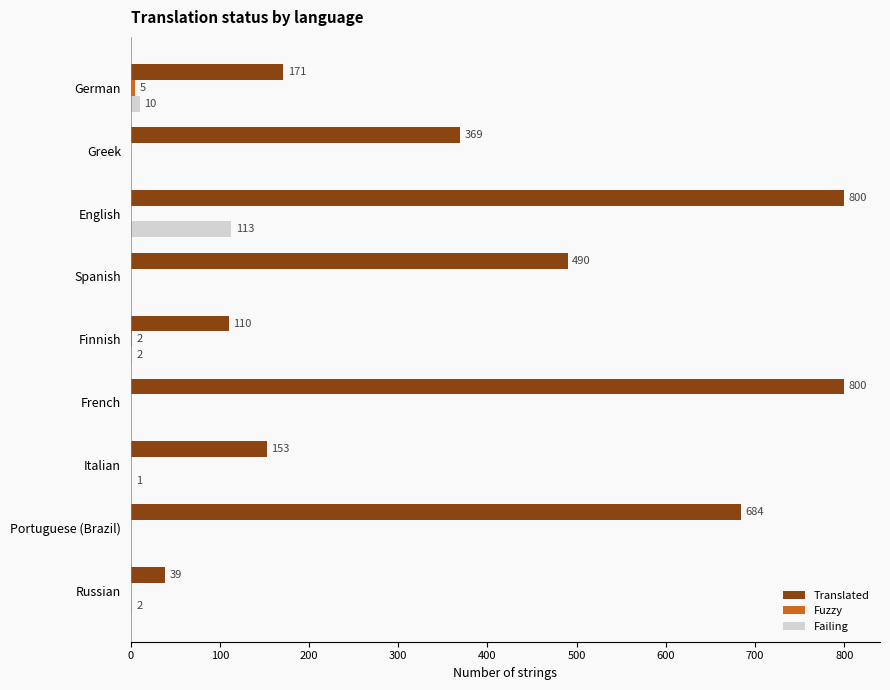

Between Italian and Russian, which series saw the biggest shift?

Translated